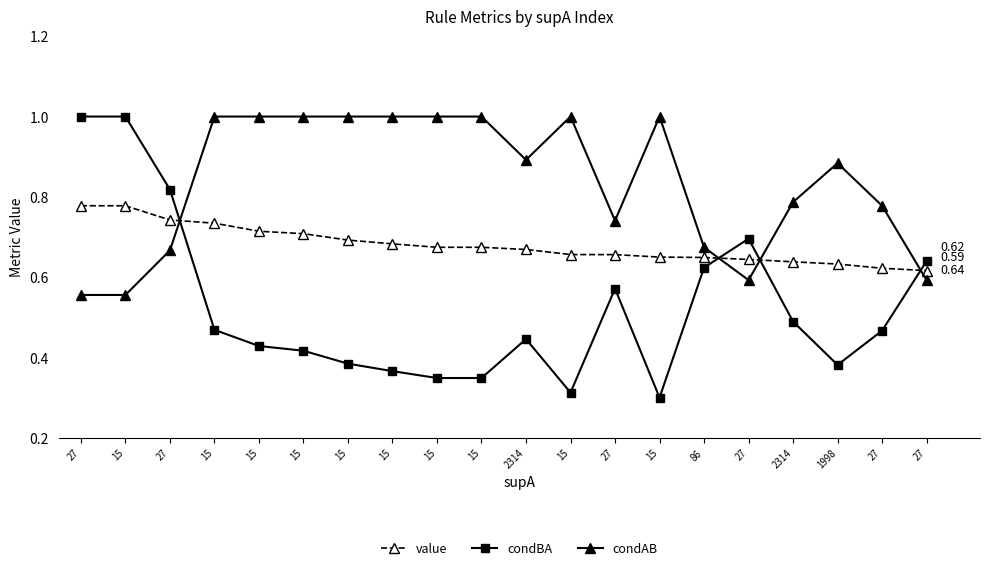

Where do value and condAB first cross each other?

27 and 15